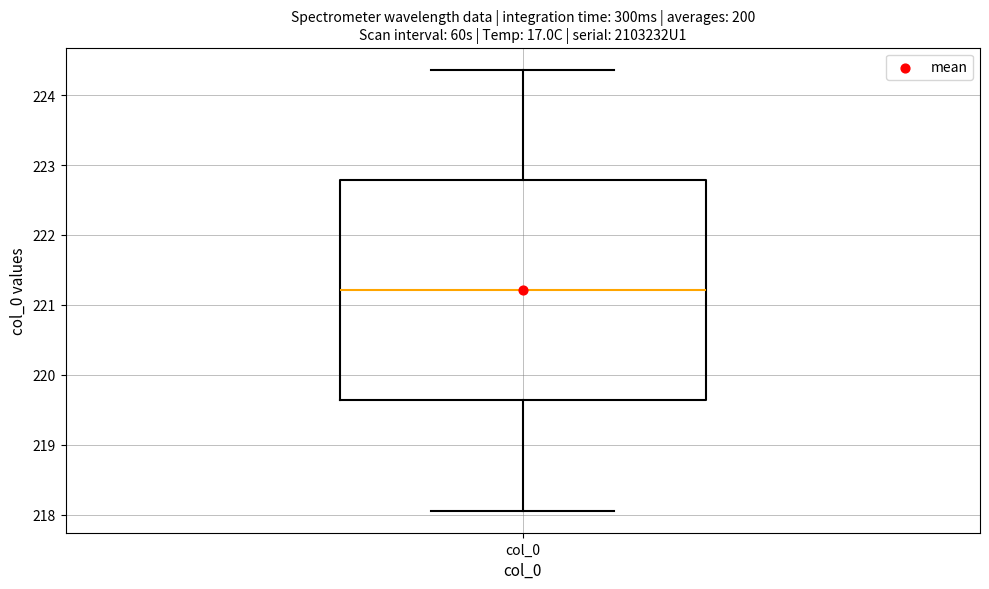

Transcribe this box plot: give where the median line is, the range the box spans, and where the two whiskers end, as read against the y-axis. The values are not printed on the chart, so give them approximately, as read against the axis.

median 221.2, box 219.6 to 222.8, whiskers 218.1 to 224.4